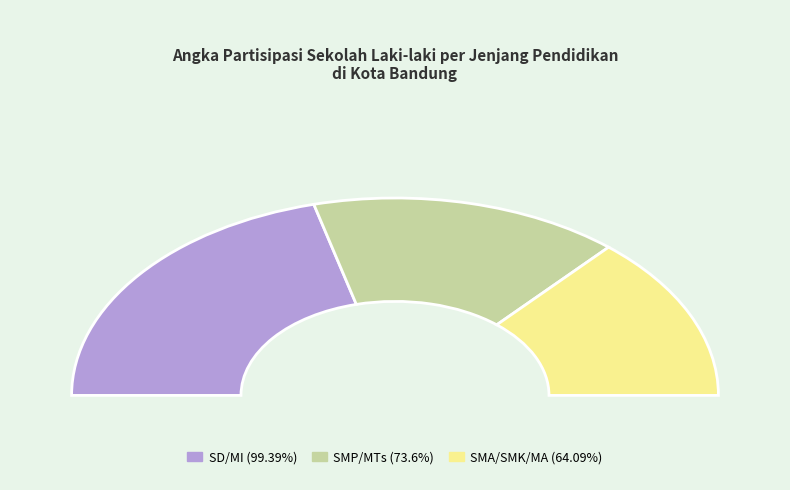

Does SD/MI represent more than half of the total?

No